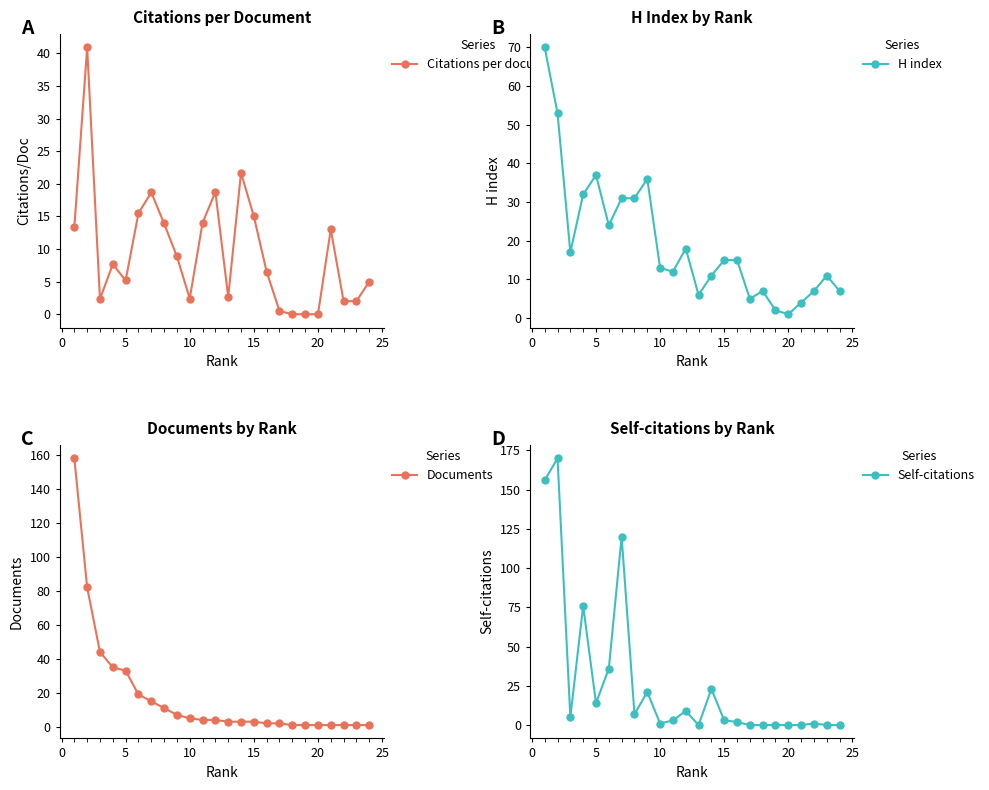

How many lines are shown in the chart?

4